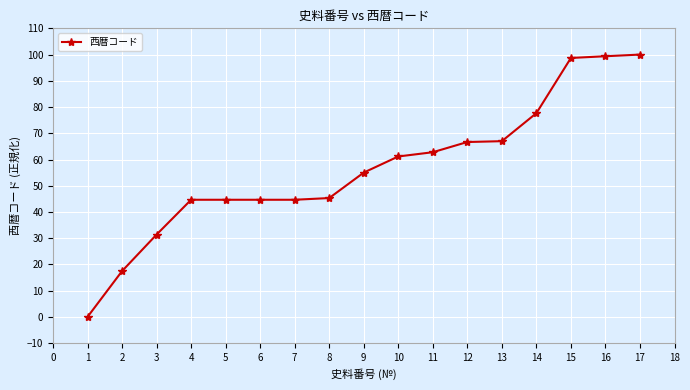

Is it true that the value at 8 is 96.4?

False